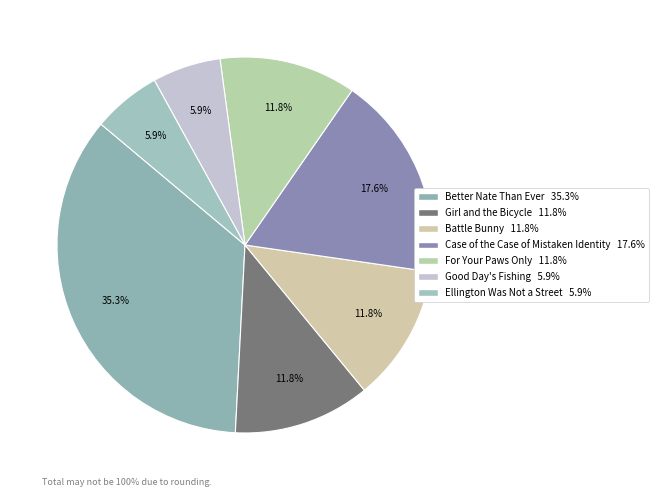

What percentage is NOT represented by Good Day's Fishing?

94.1%